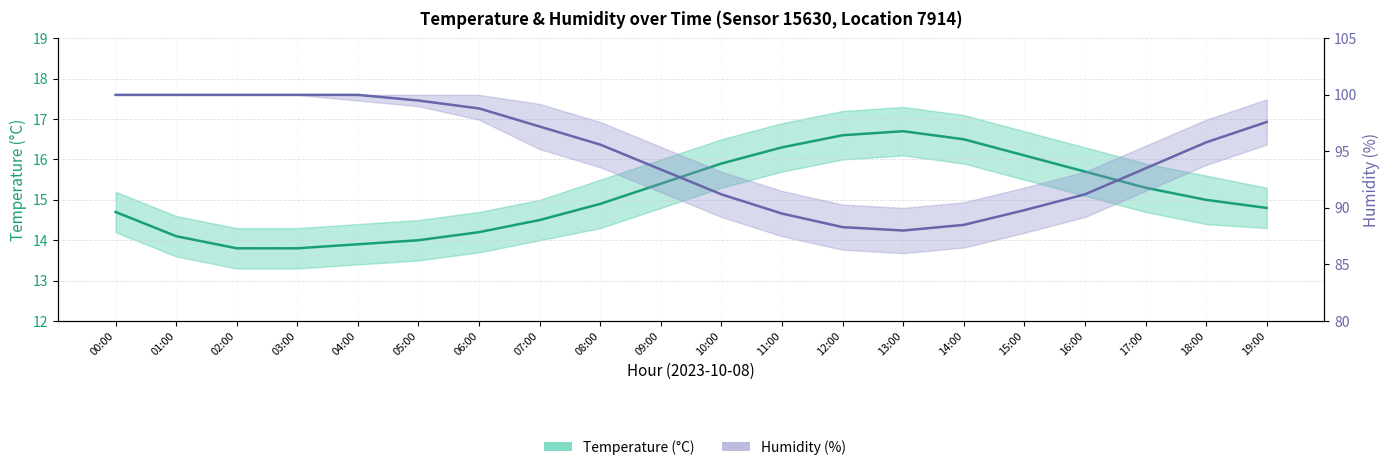

The value of temperature at 14:00 is 24.6. True or false?

False